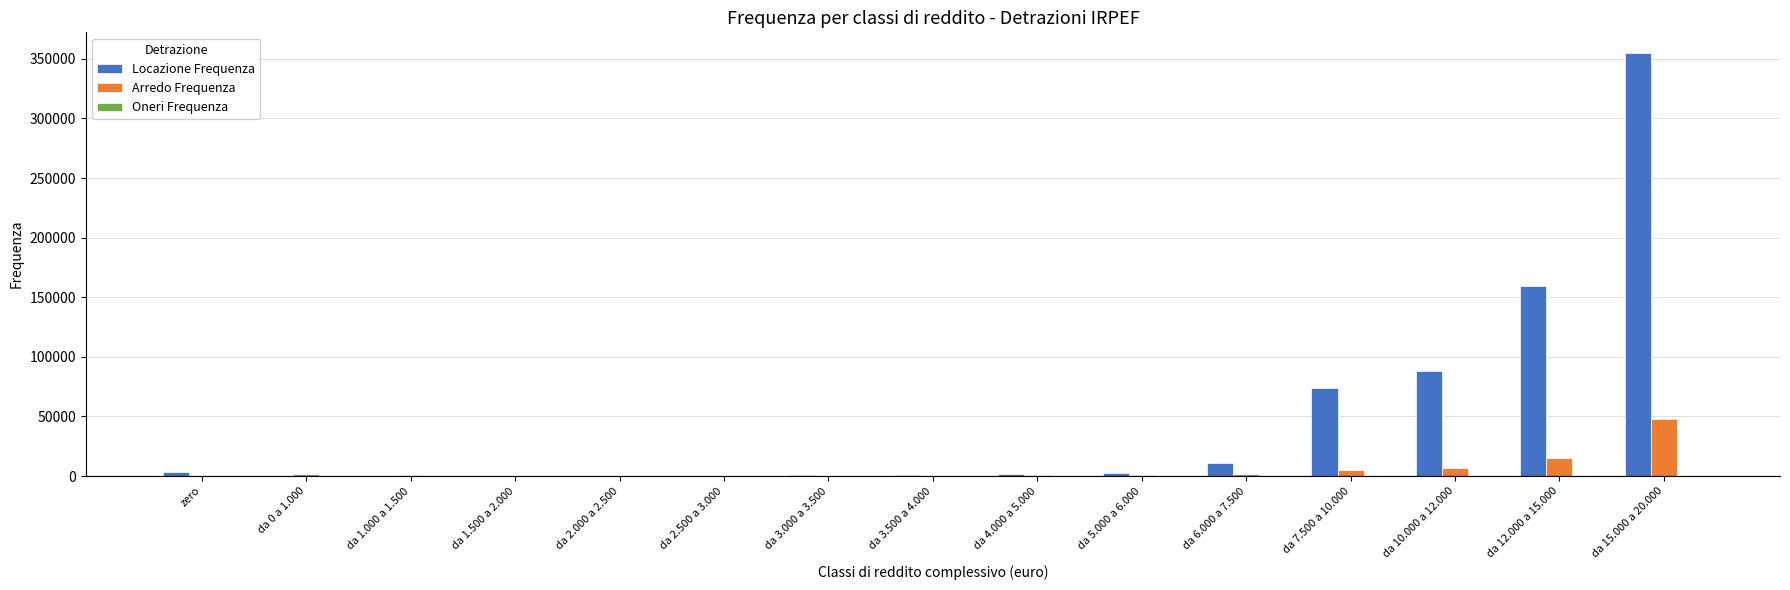

What is the sum of the Locazione Frequenza values at da 4.000 a 5.000 and da 12.000 a 15.000?

160978